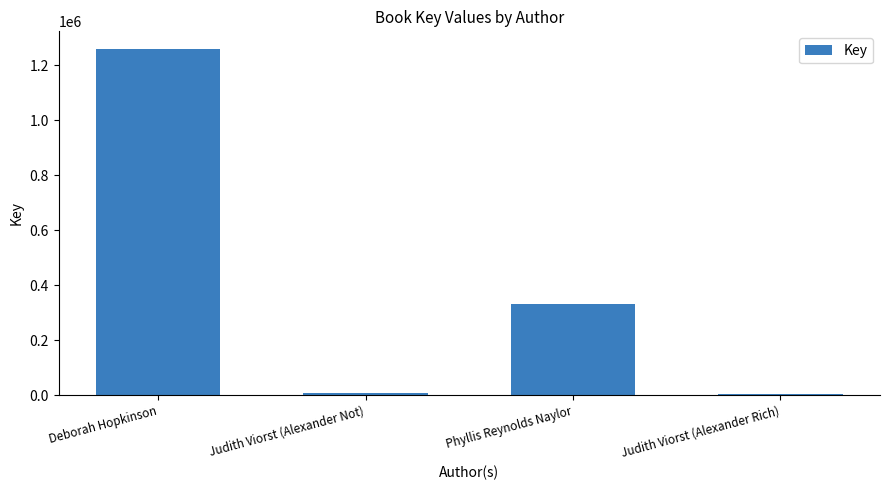

True or false: the data shows 703597 at Deborah Hopkinson.

False